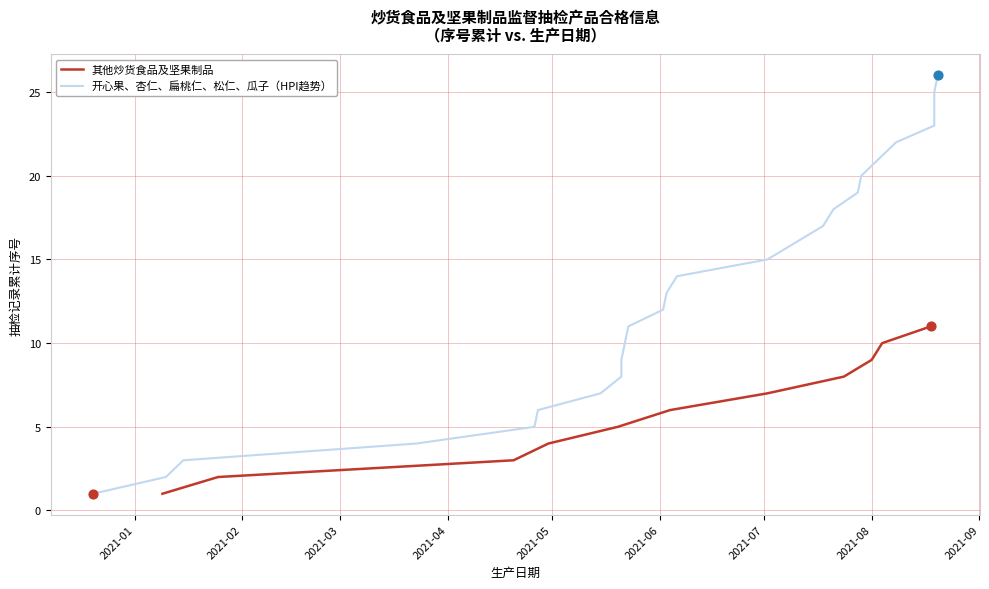

What is the maximum value for 其他炒货食品及坚果制品?

11